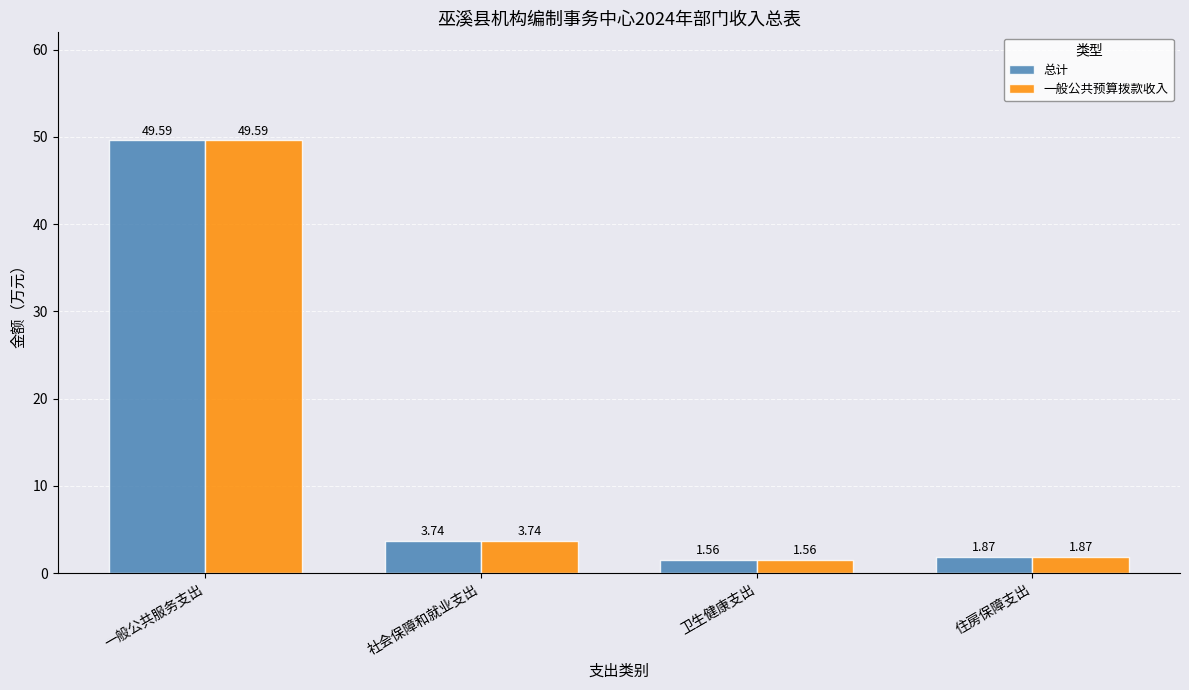

Which category has the lowest value in the 总计 series?

卫生健康支出